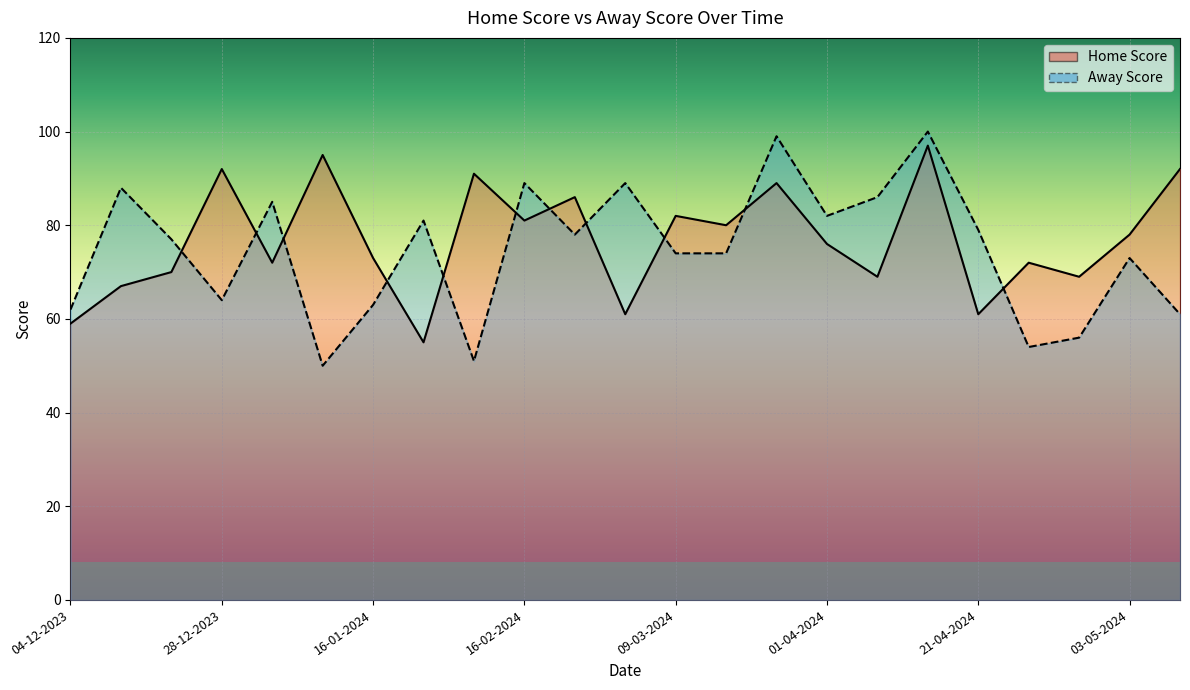

What is the difference between the maximum and minimum values in the Away Score series?

50